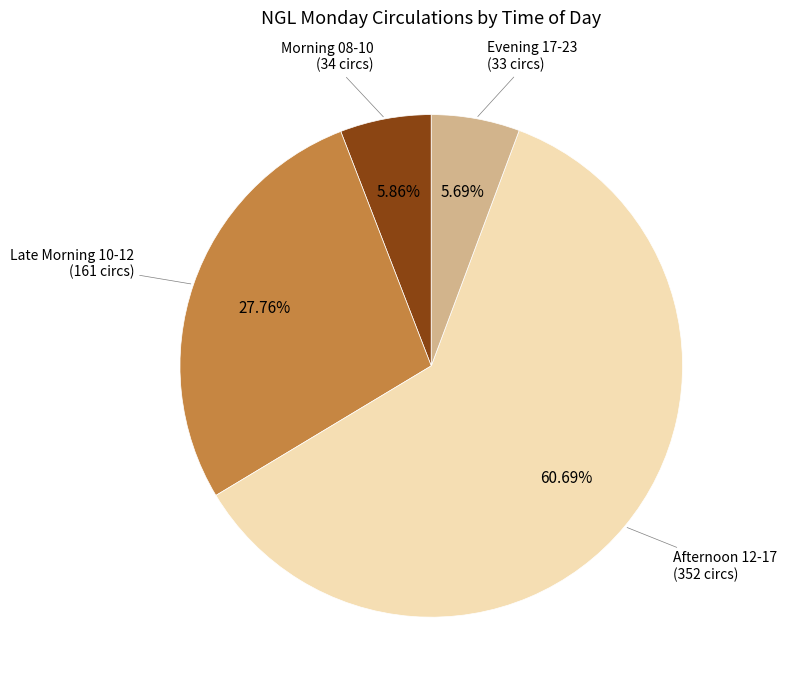

Is there any slice that represents more than half of the pie?

Yes